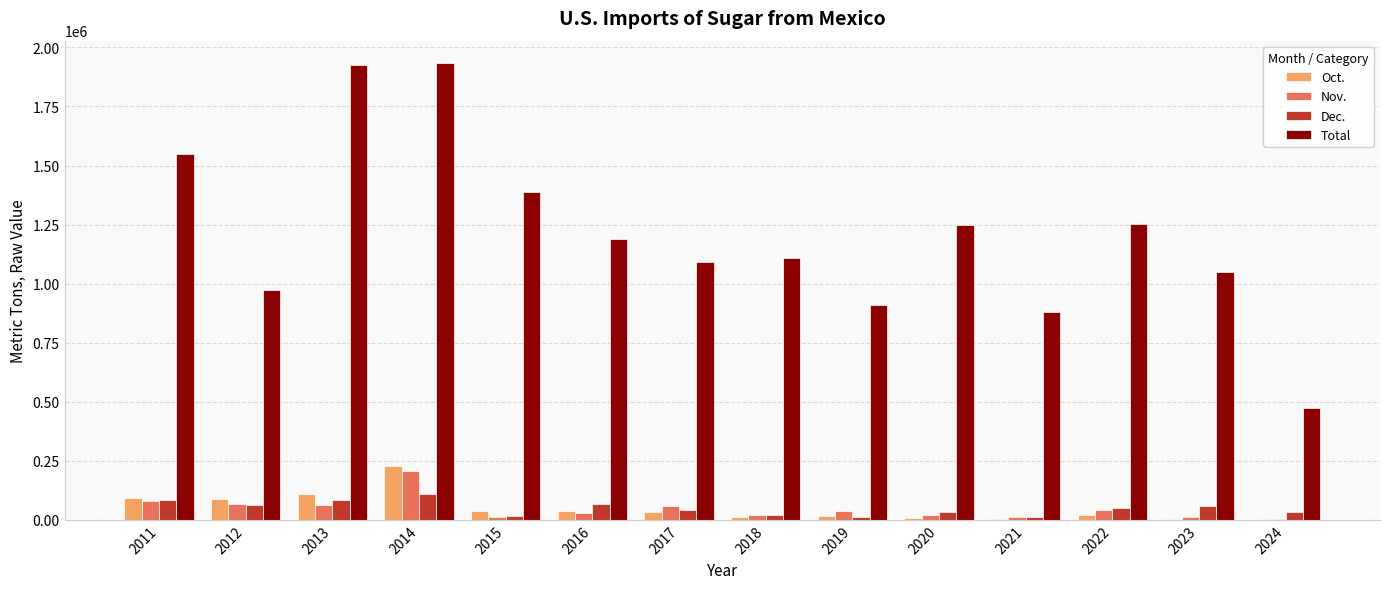

Is the value of Oct. at 2011 greater than the value of Dec. at 2016?

Yes